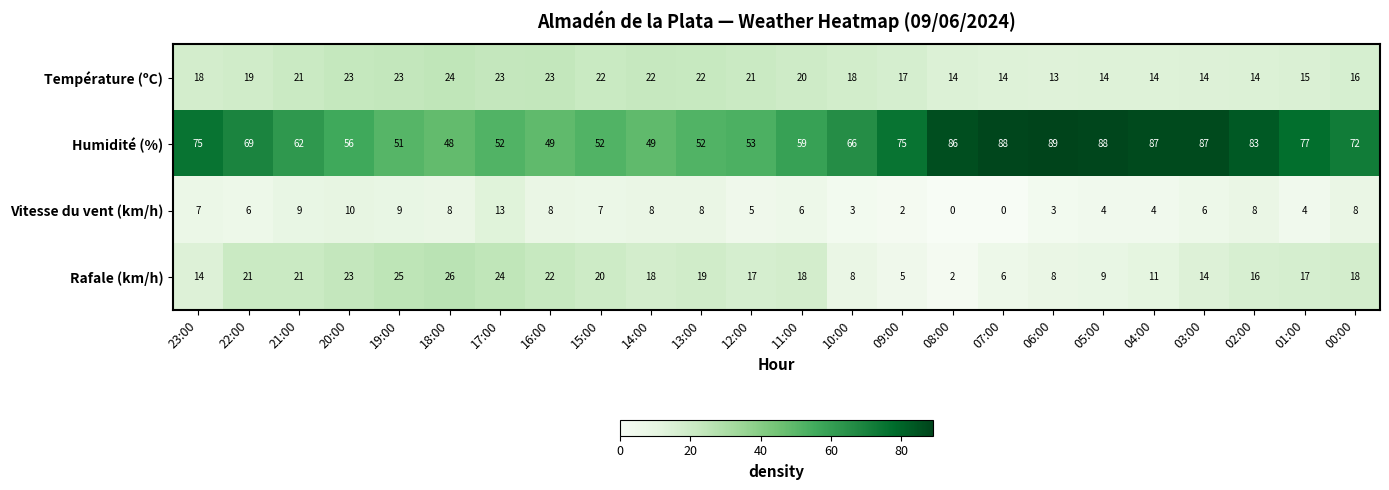

Which series changed the most between 22:00 and 09:00?

Rafale (km/h)